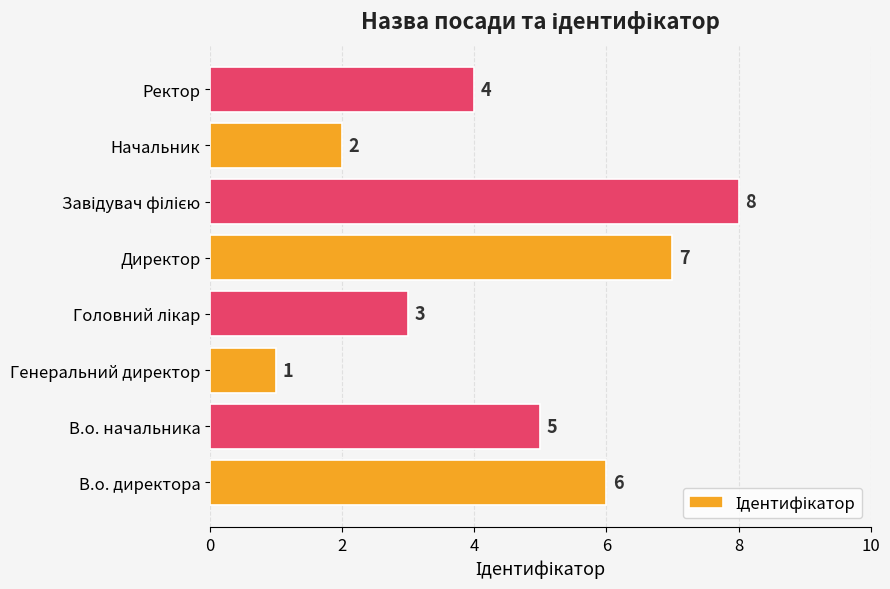

What is the maximum value shown in the chart?

8